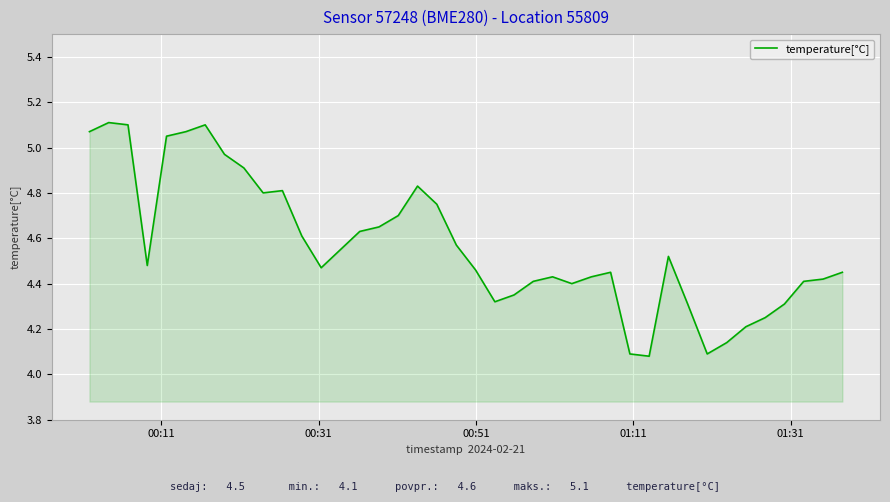

What is the difference between the maximum and minimum values?

1.0